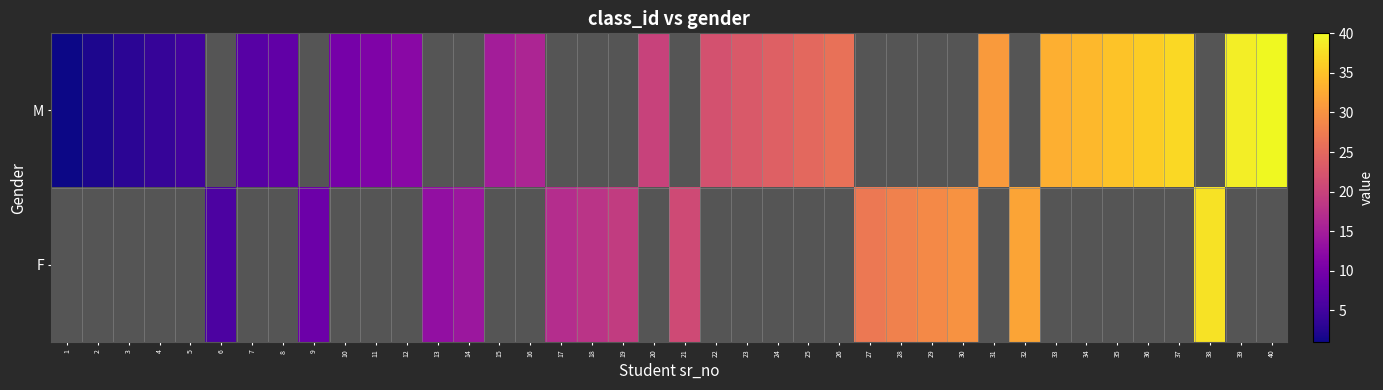

At 31, list the series in order from smallest to largest.

M, F